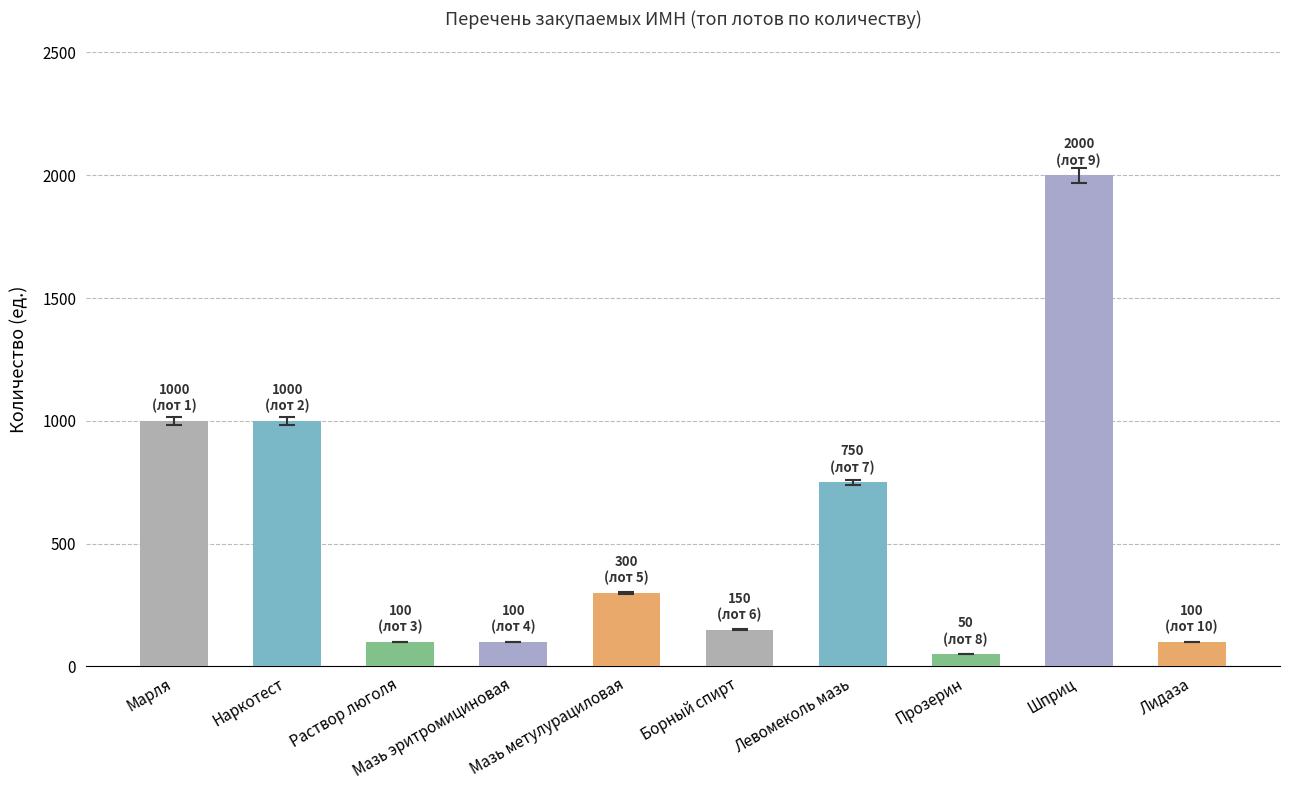

How many data points are less than 300?

5